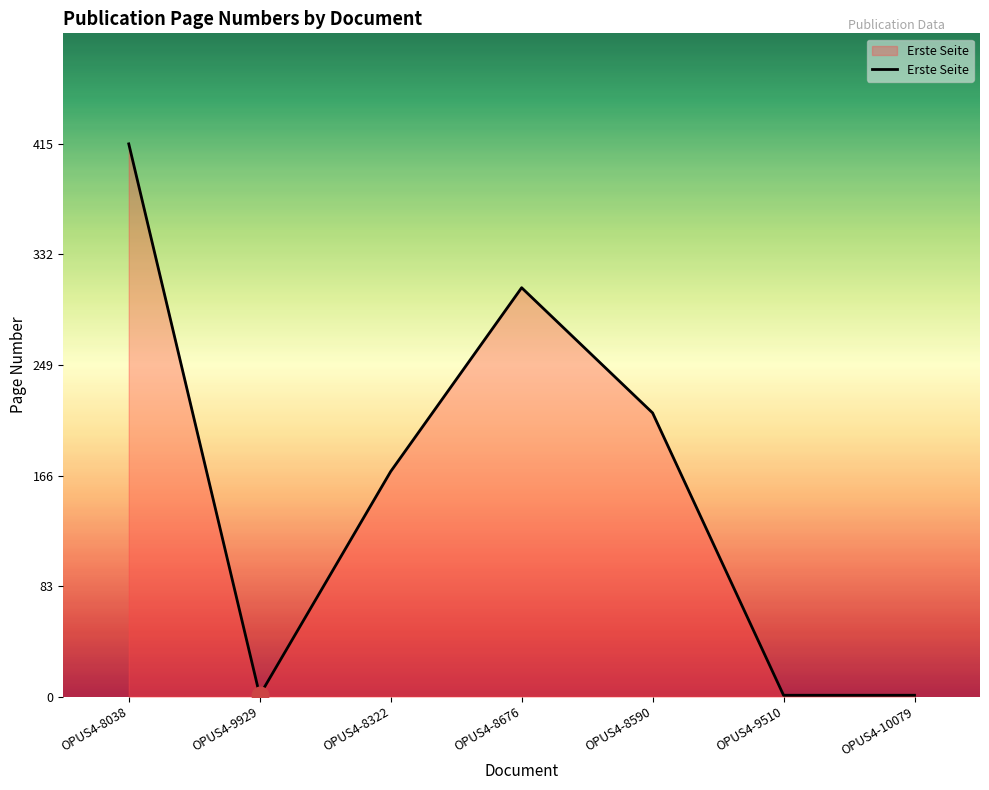

Where is the data nearest to the value 208?

OPUS4-8590